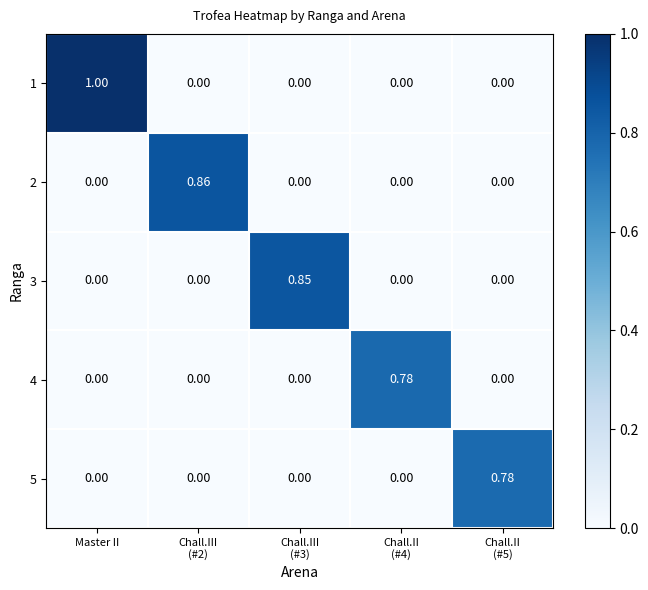

At which category is the sum across all series the highest?

Master II